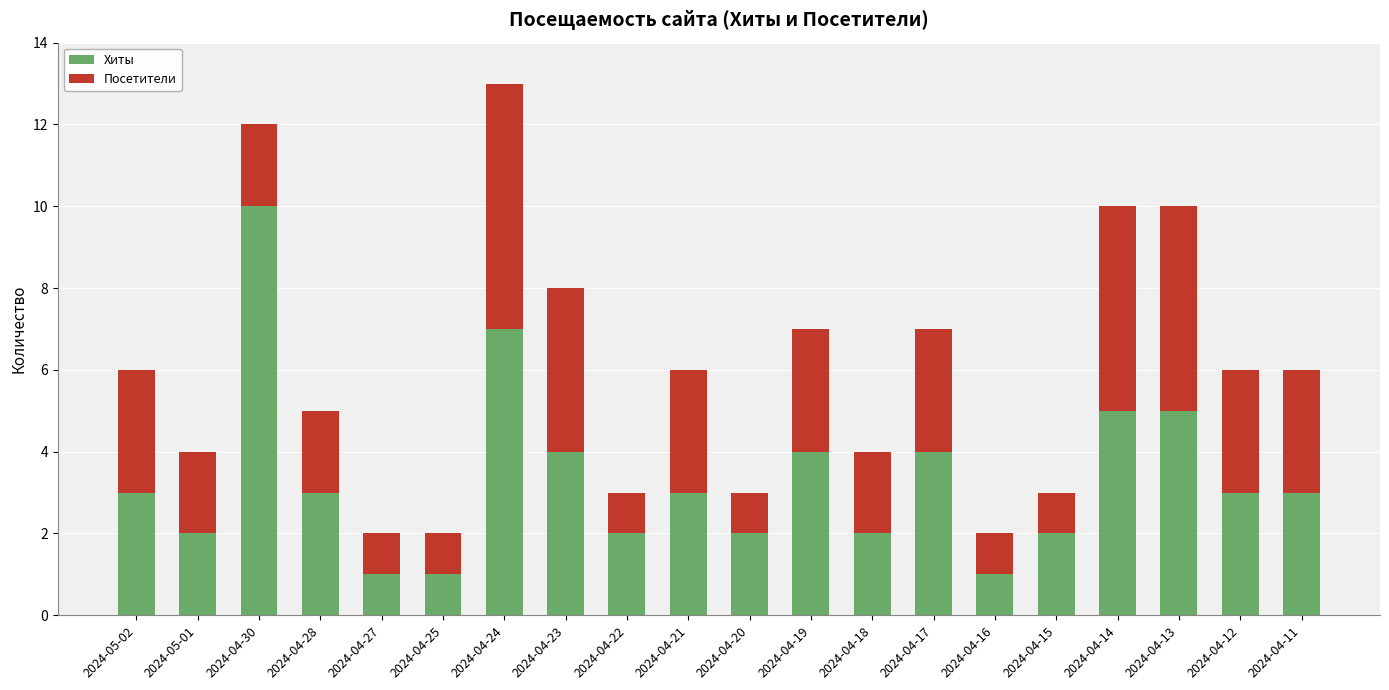

Is it true that Хиты equals 4 at 2024-04-17?

True